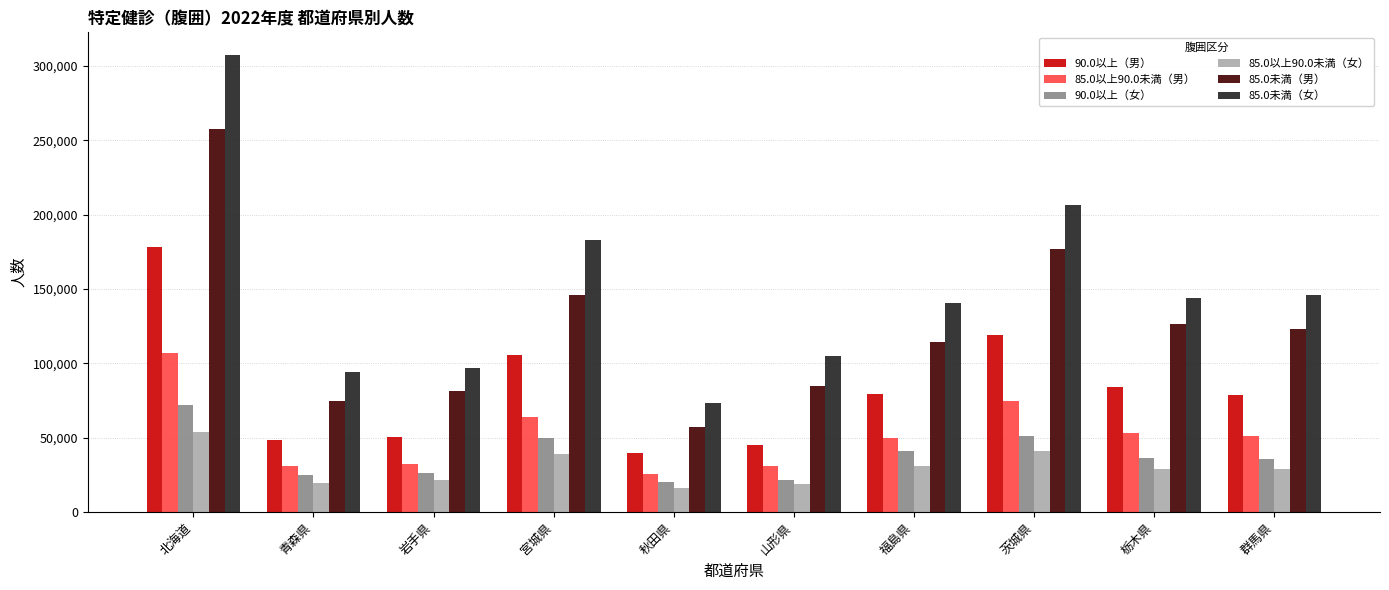

Which series has the largest range (max minus min)?

85.0未満（女）